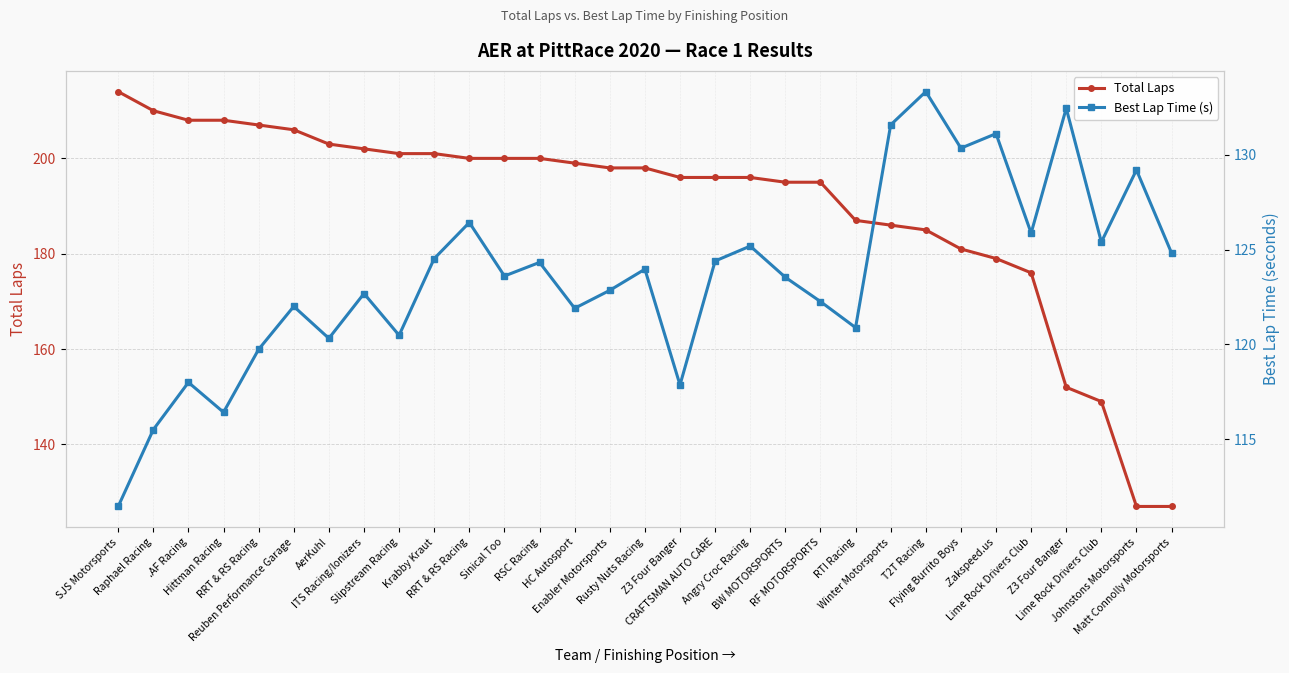

What is the average value of the Best Lap Time (s) series?

123.6